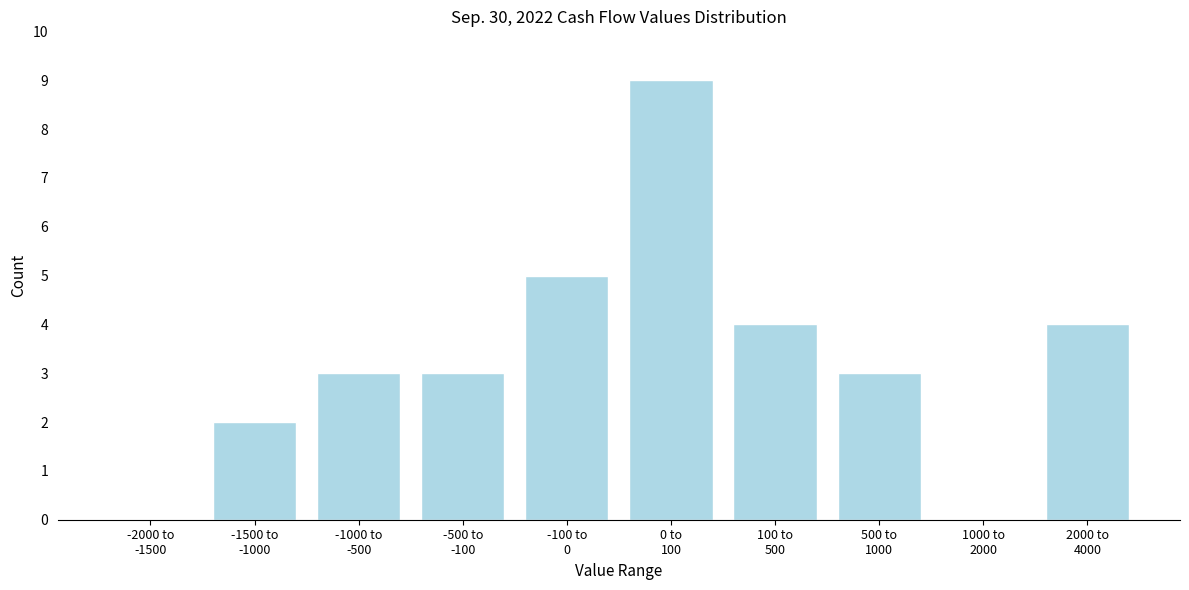

What is the sum of all values?

33